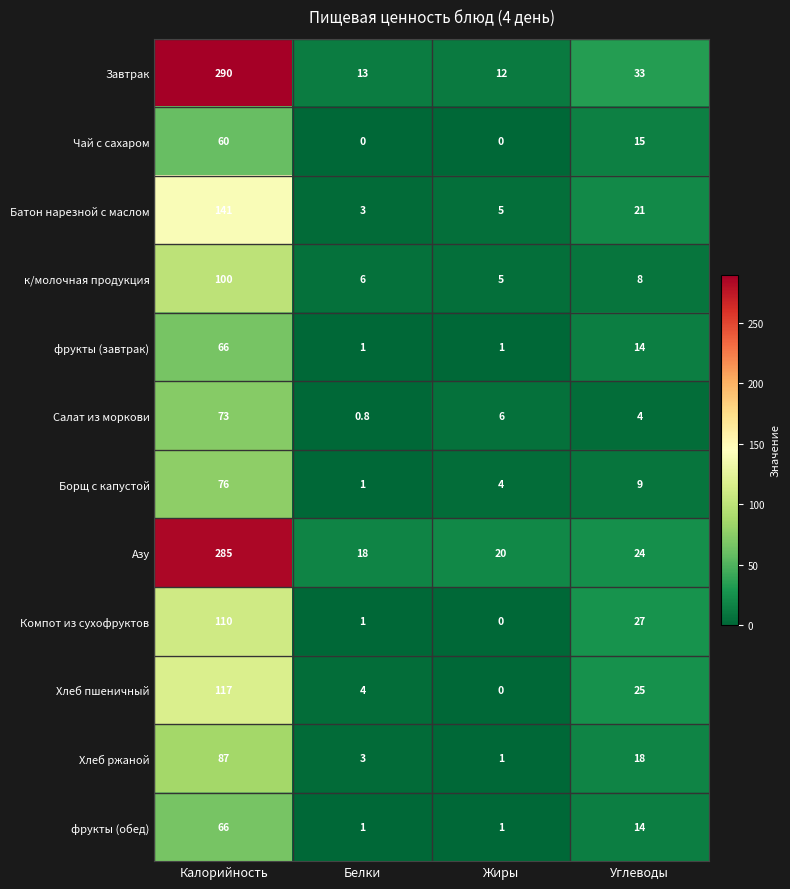

Between Жиры and Углеводы, which series saw the biggest shift?

Компот из сухофруктов